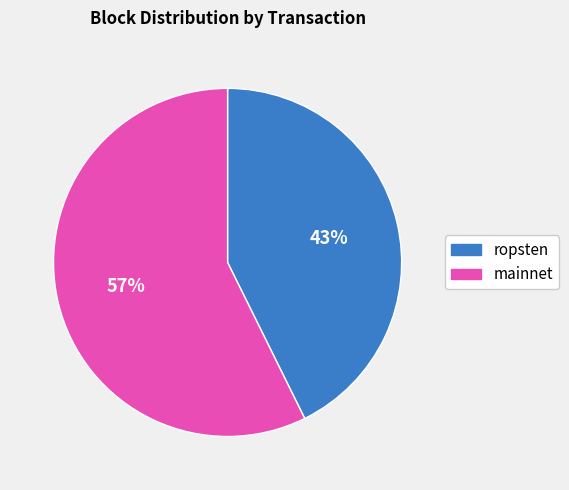

How many segments does this pie chart have?

2